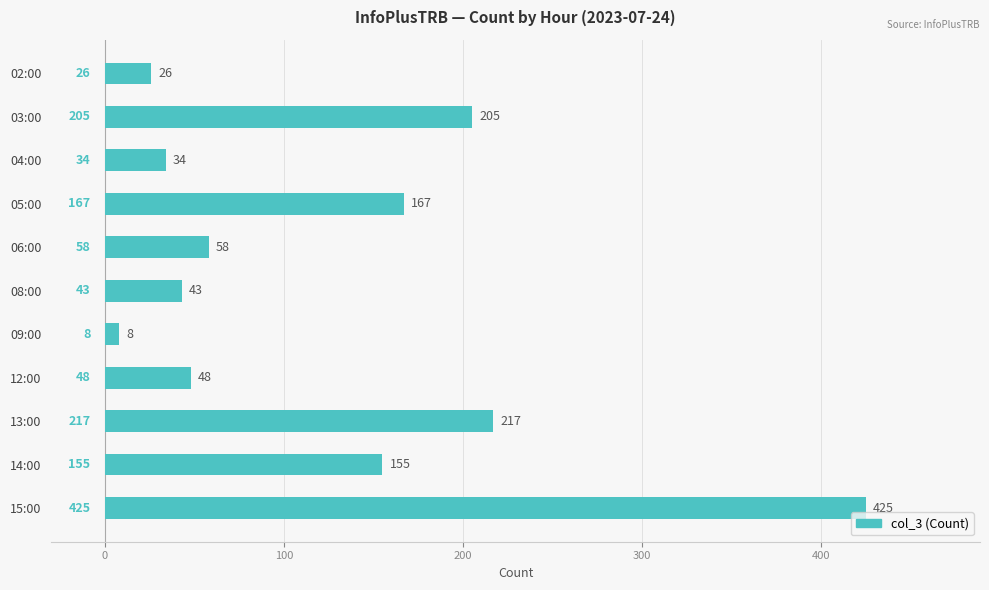

Which category has the lowest value across all series?

09:00